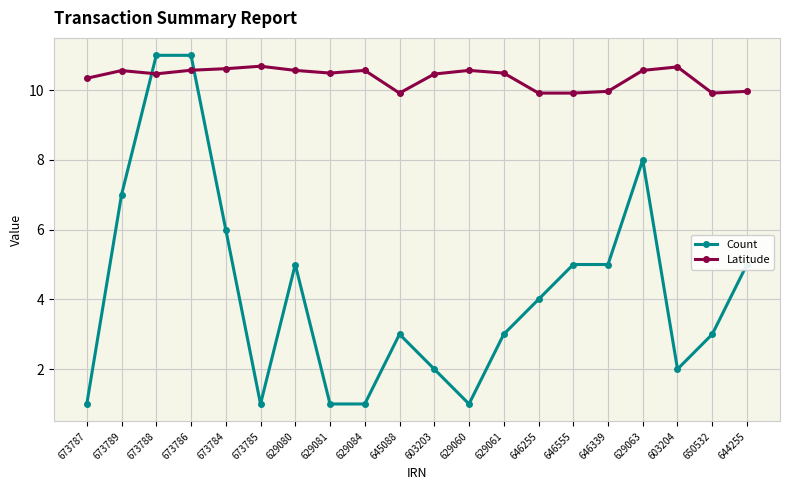

What is the difference between the second highest and minimum values in the Latitude series?

0.8